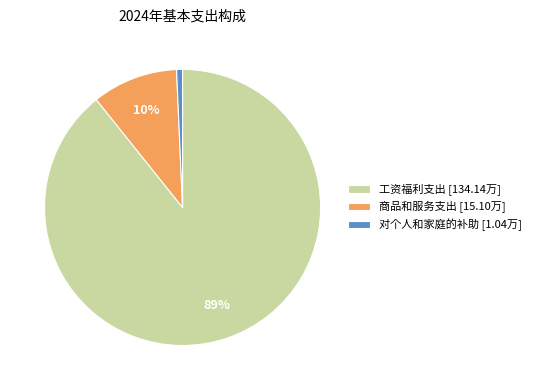

What percentage is the 工资福利支出 slice, to the nearest percent?

89%